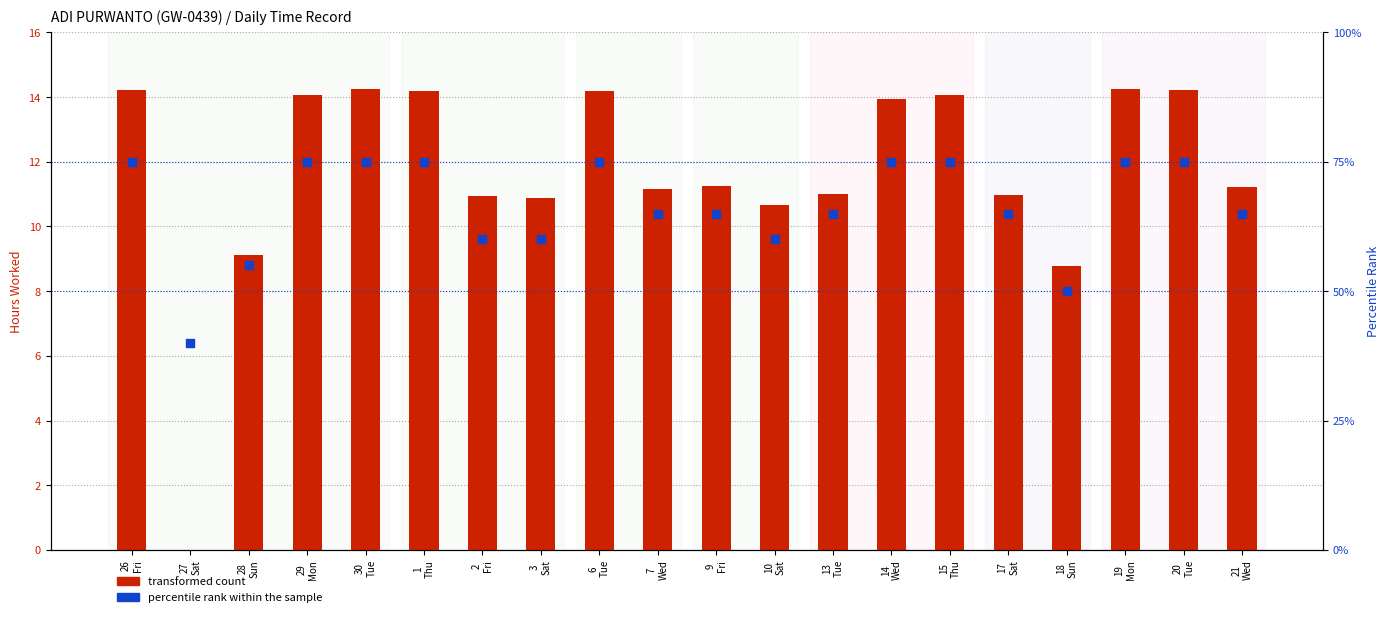

At how many categories does at least one series exceed 49?

19